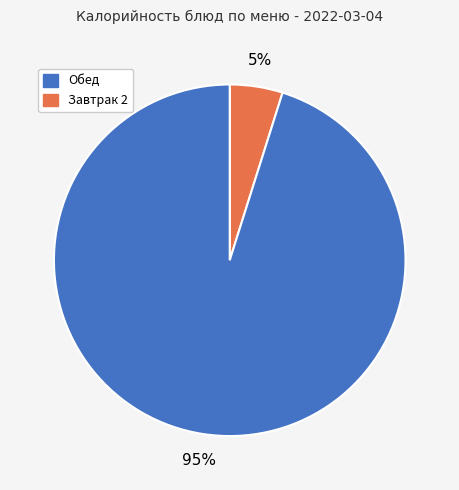

Count the number of slices in the pie.

2